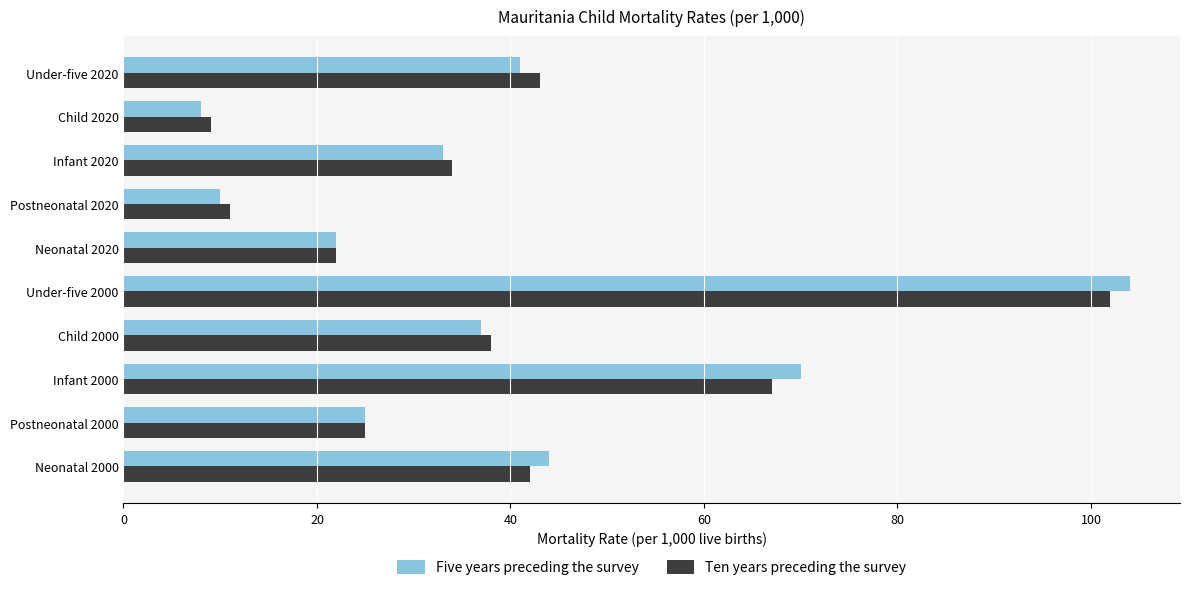

At which category is the sum across all series the highest?

Under-five 2000